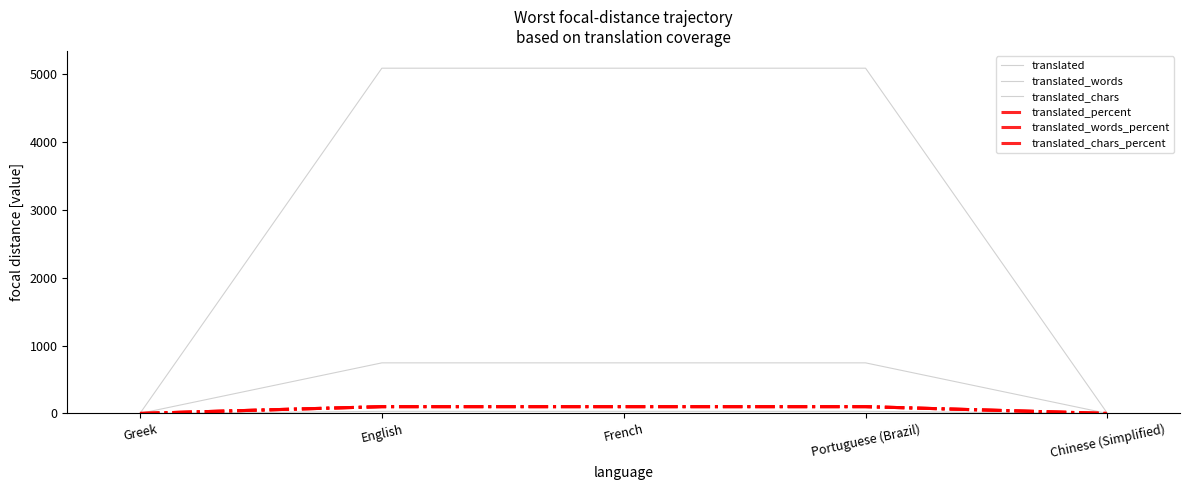

List the labels in order of translated_words_percent value, largest first.

English, French, Portuguese (Brazil), Greek, Chinese (Simplified)